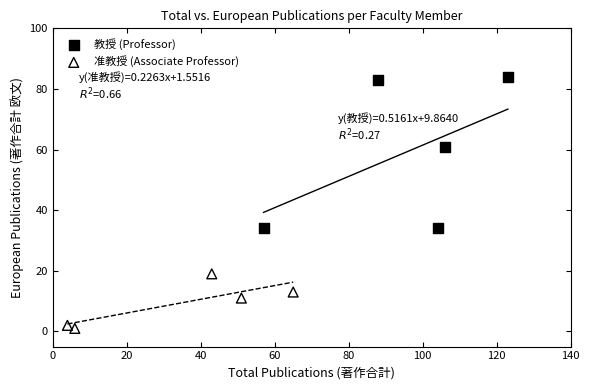

Which series contains the highest Y value?

教授 (Professor)